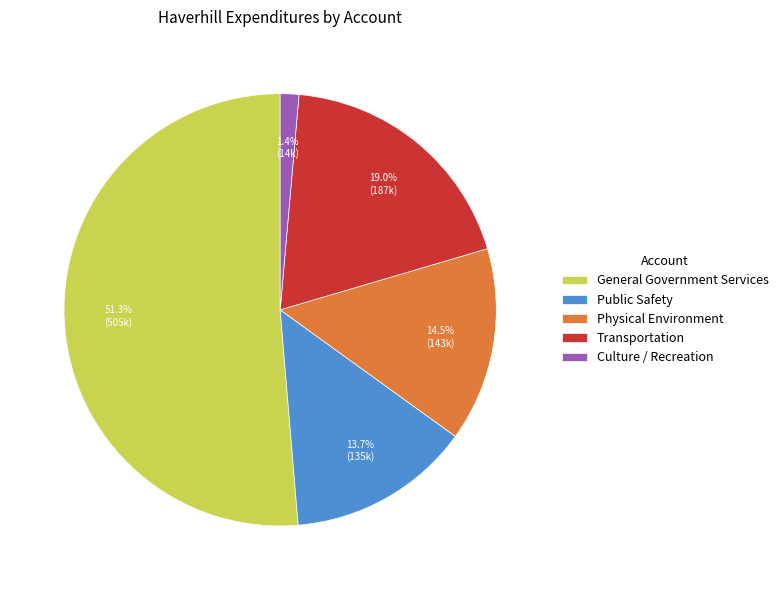

Between Physical Environment and Public Safety, which is larger?

Physical Environment